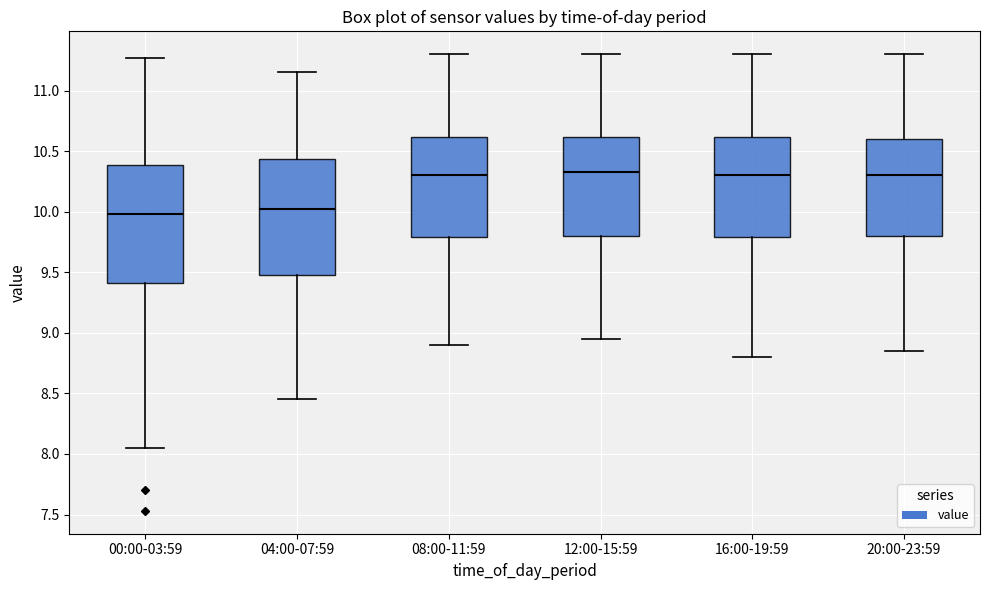

Reading left to right, transcribe this box plot: for each box, give where its median line is, the range the box spans, and where its two whiskers end, as read against the y-axis. The values are not printed on the chart, so give them approximately, as read against the axis.

00:00-03:59: median 10.00, box 9.40 to 10.40, whiskers 8.05 to 11.25
04:00-07:59: median 10.05, box 9.50 to 10.45, whiskers 8.45 to 11.15
08:00-11:59: median 10.30, box 9.80 to 10.60, whiskers 8.90 to 11.30
12:00-15:59: median 10.35, box 9.80 to 10.60, whiskers 8.95 to 11.30
16:00-19:59: median 10.30, box 9.80 to 10.60, whiskers 8.80 to 11.30
20:00-23:59: median 10.30, box 9.80 to 10.60, whiskers 8.85 to 11.30